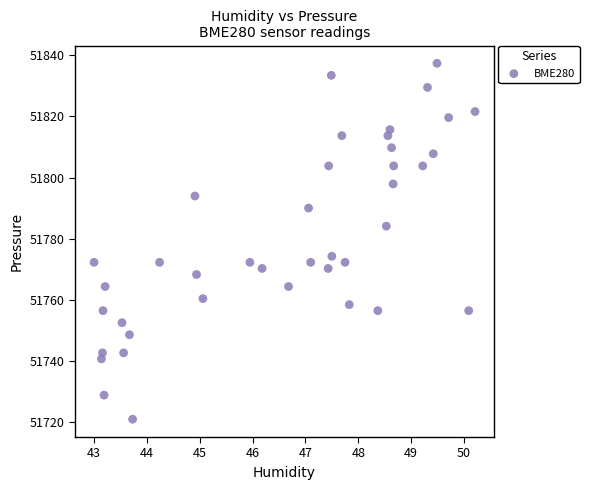

What is the range of X values (max minus min)?

7.2